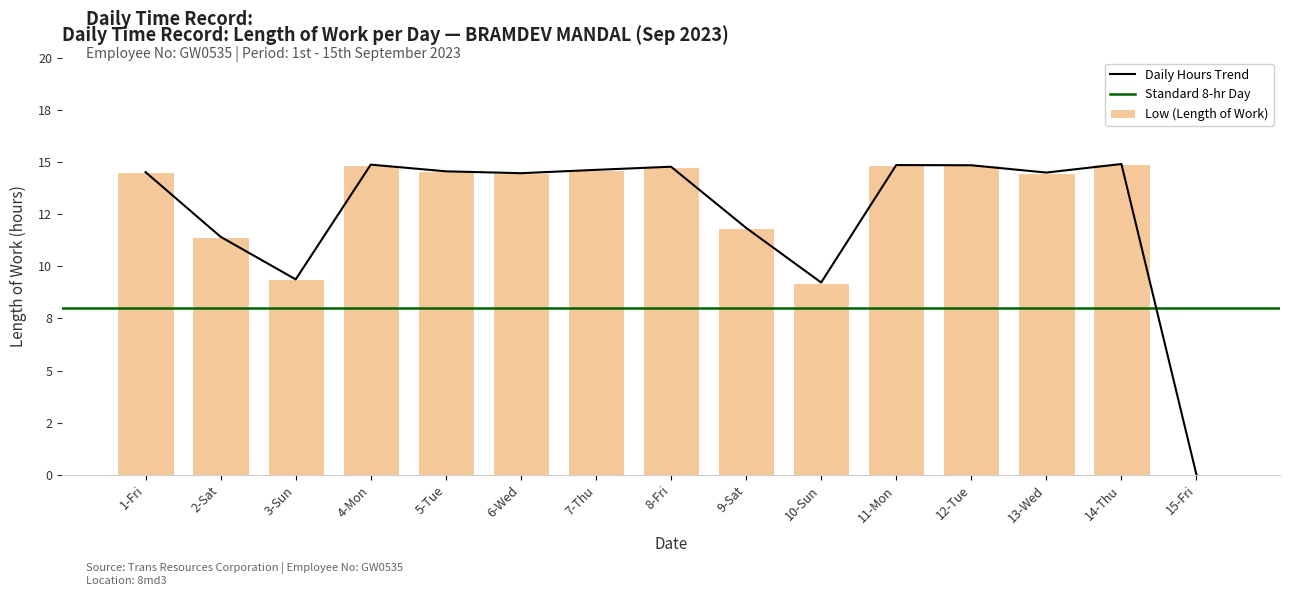

Reading right to left, what are all the values shown in this chart?

15-Fri=0.0	14-Thu=14.9	13-Wed=14.5	12-Tue=14.8	11-Mon=14.8	10-Sun=9.2	9-Sat=11.8	8-Fri=14.8	7-Thu=14.6	6-Wed=14.5	5-Tue=14.6	4-Mon=14.9	3-Sun=9.4	2-Sat=11.4	1-Fri=14.5